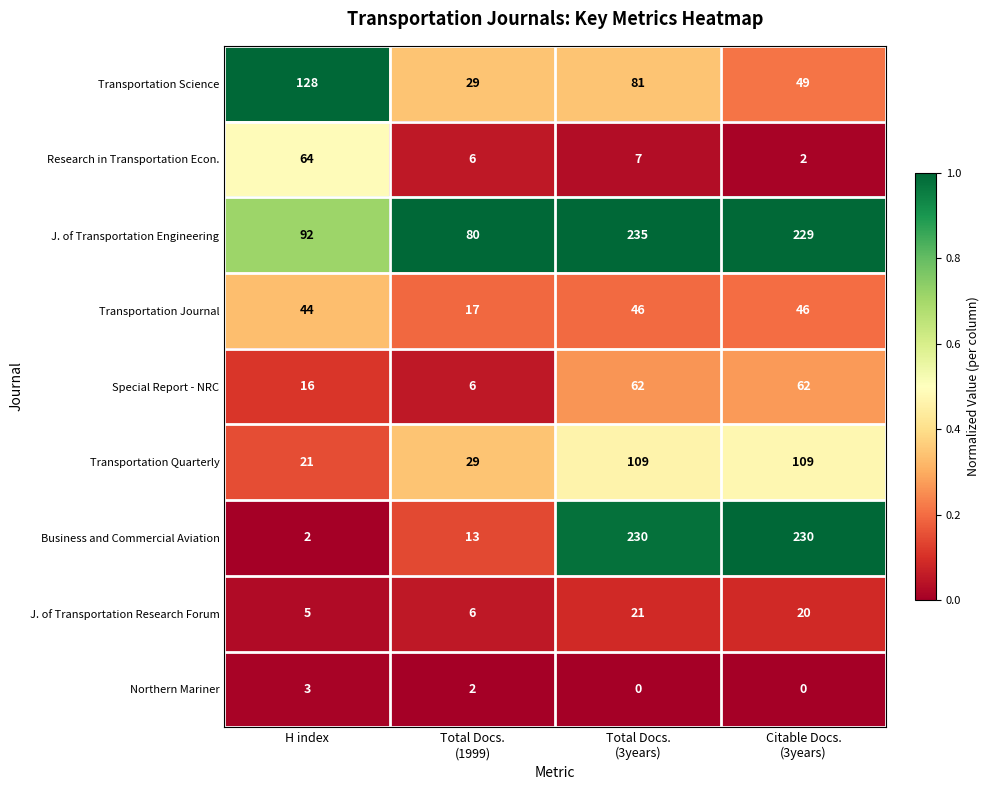

Which series has the largest range (max minus min)?

Business and Commercial Aviation